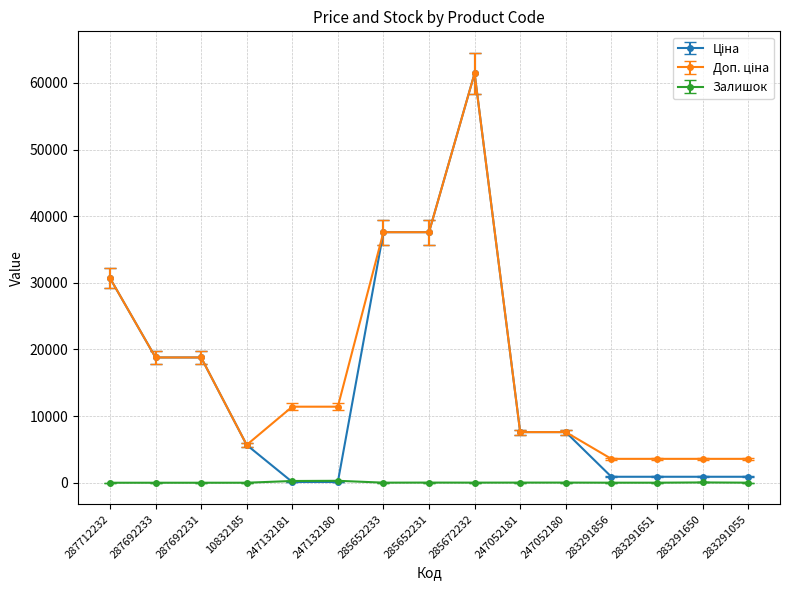

Count the number of data series in this chart.

3